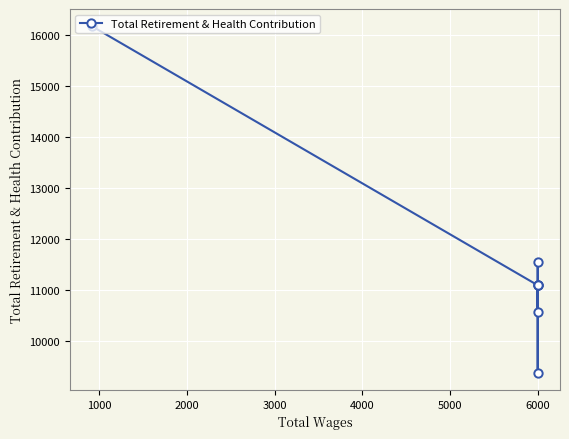

How many points are higher than both their immediate neighbors (excluding endpoints)?

1